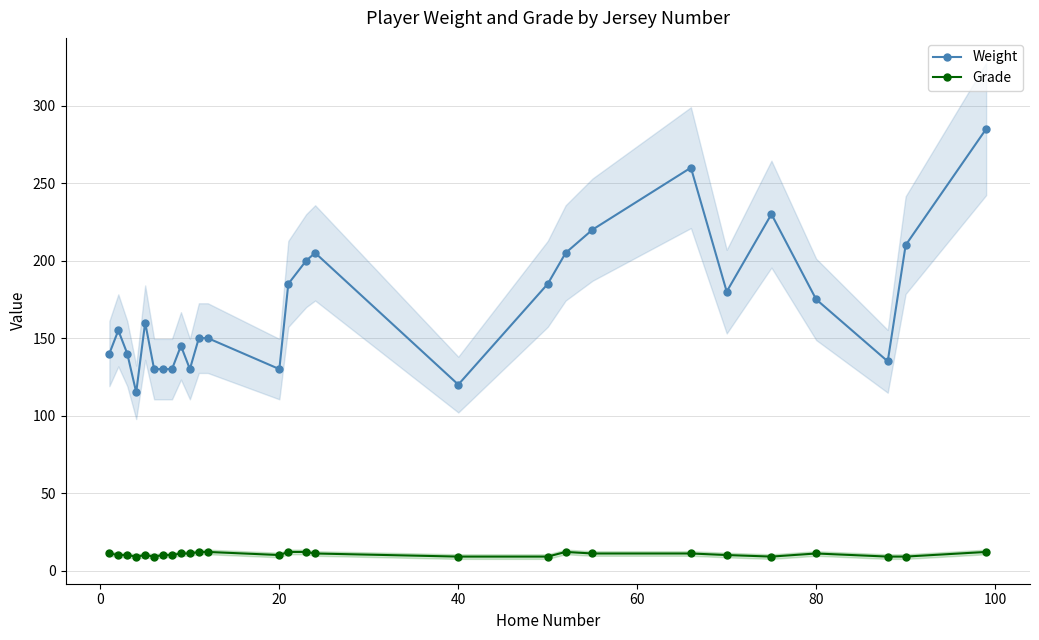

How many values in the Grade series are below 10?

7